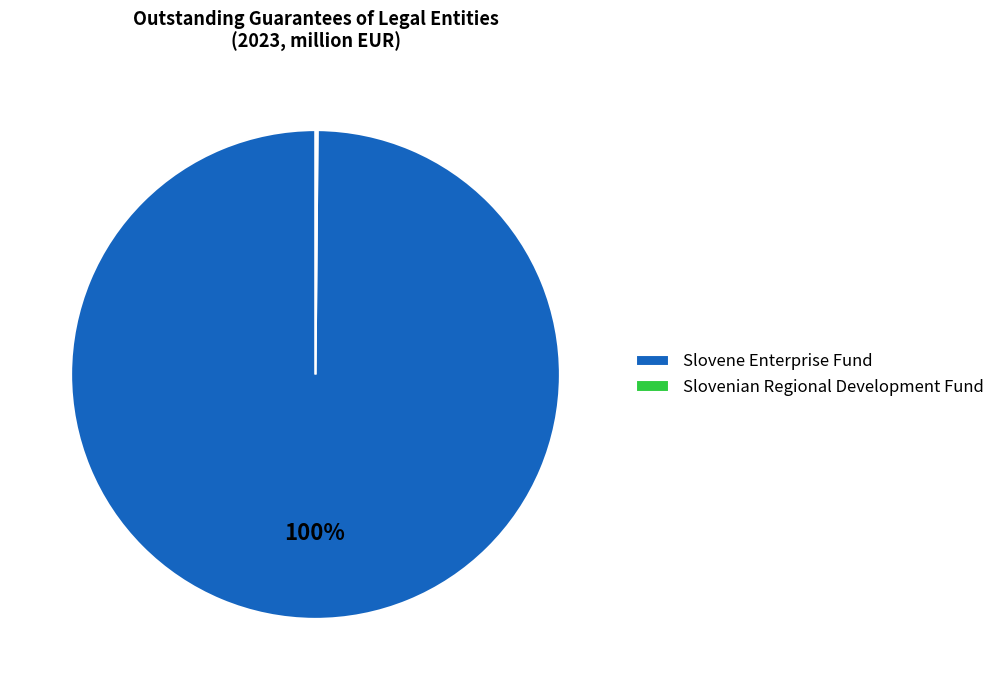

What is the largest slice in the pie chart?

Slovene Enterprise Fund